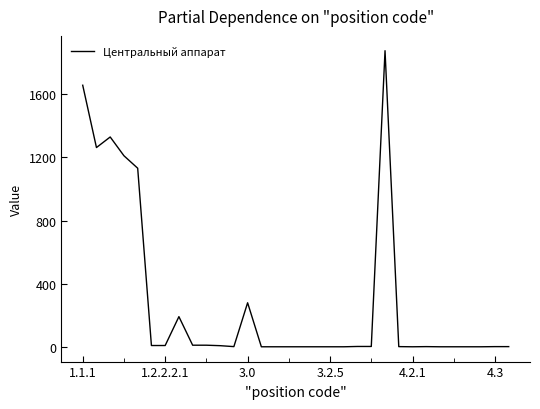

What is the difference between the maximum and minimum values?

1877